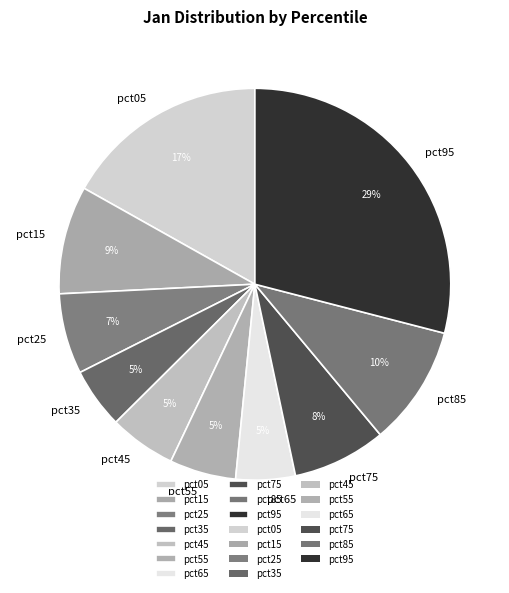

Is the sum of pct55 and pct65 greater than half?

No